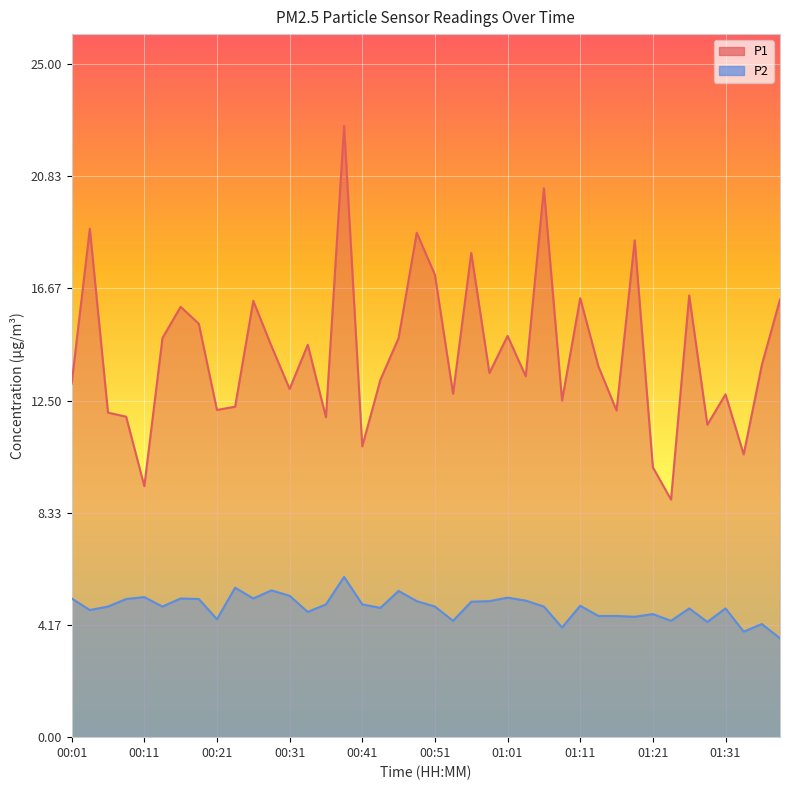

List the series in order of their peak value, lowest first.

P2, P1